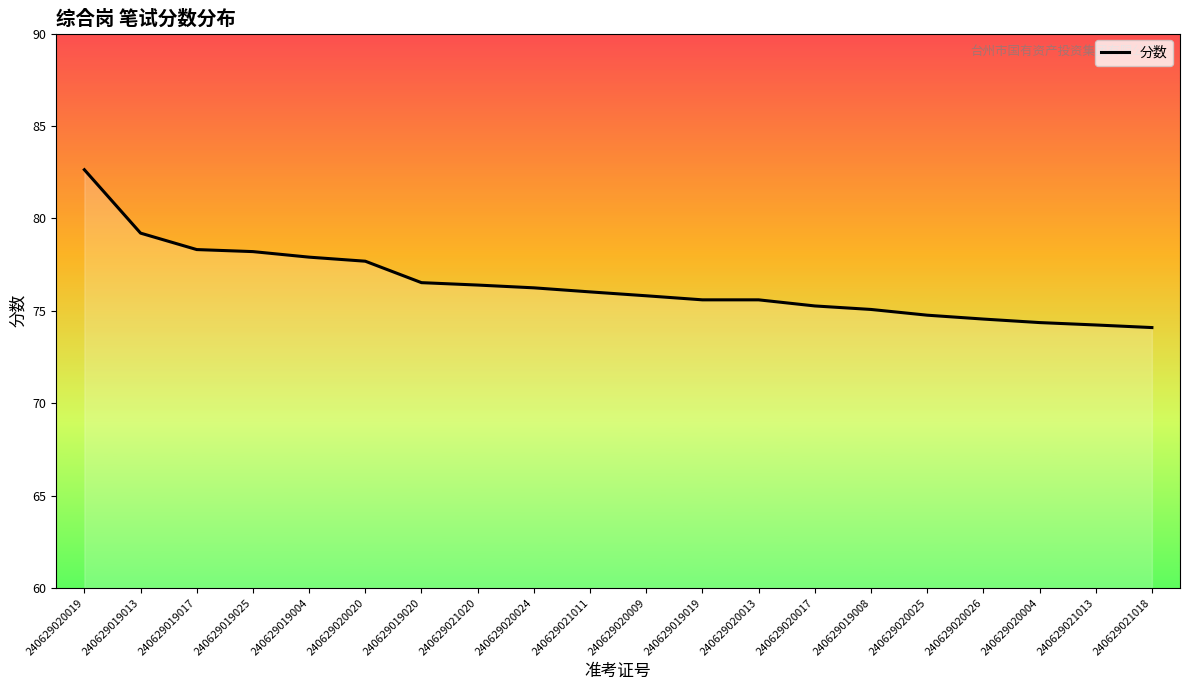

What is the change in value from 240629020009 to 240629021013?

-1.6